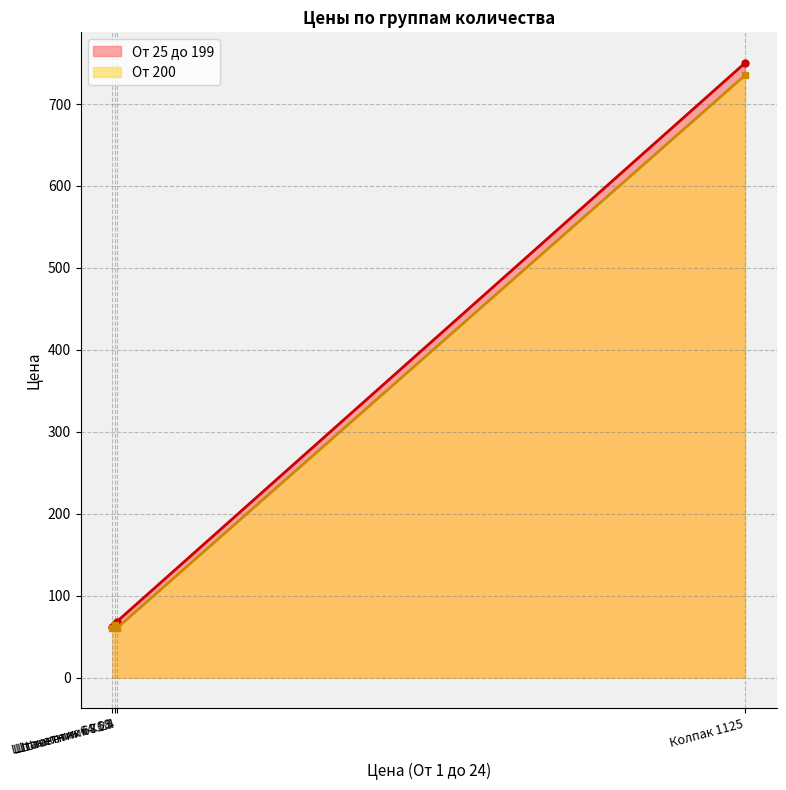

True or false: От 25 до 199 and От 200 intersect in this chart.

False